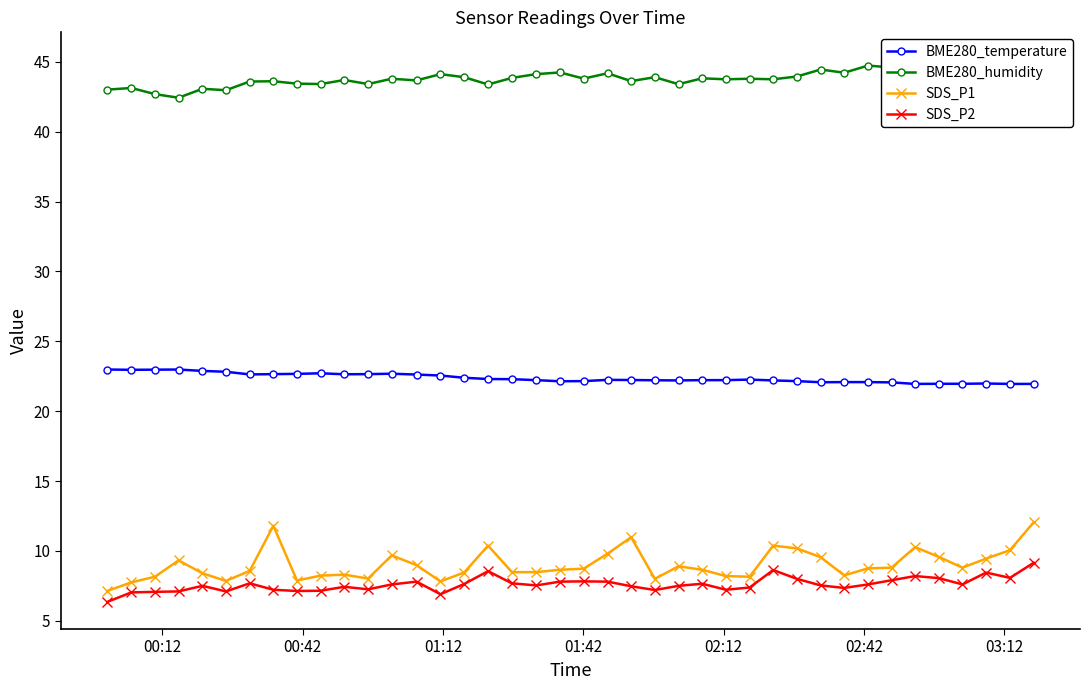

Reading left to right, extract all data points from this chart.

BME280_temperature: 23.0	23.0	23.0	23.0	22.9	22.8	22.6	22.6	22.7	22.7	22.6	22.6	22.7	22.6	22.6	22.4	22.3	22.3	22.2	22.1	22.1	22.2	22.2	22.2	22.2	22.2	22.2	22.3	22.2	22.1	22.1	22.1	22.1	22.1	21.9	22.0	22.0	22.0	21.9	21.9
BME280_humidity: 43.0	43.1	42.7	42.4	43.1	43.0	43.6	43.6	43.4	43.4	43.7	43.4	43.8	43.7	44.1	43.9	43.4	43.9	44.1	44.2	43.8	44.2	43.6	43.9	43.4	43.8	43.8	43.8	43.8	44.0	44.5	44.2	44.7	44.6	44.4	44.5	44.8	45.0	44.9	45.2
SDS_P1: 7.1	7.8	8.2	9.3	8.4	7.8	8.6	11.8	7.9	8.2	8.3	8.0	9.7	9.0	7.8	8.4	10.4	8.5	8.5	8.7	8.7	9.8	11.0	8.0	8.9	8.7	8.2	8.2	10.4	10.2	9.6	8.2	8.8	8.8	10.3	9.6	8.8	9.4	10.1	12.1
SDS_P2: 6.3	7.0	7.1	7.1	7.5	7.1	7.7	7.2	7.1	7.2	7.4	7.2	7.6	7.8	6.9	7.6	8.6	7.7	7.5	7.8	7.8	7.8	7.5	7.2	7.5	7.7	7.2	7.4	8.6	8.0	7.5	7.3	7.6	7.9	8.2	8.1	7.6	8.4	8.1	9.2